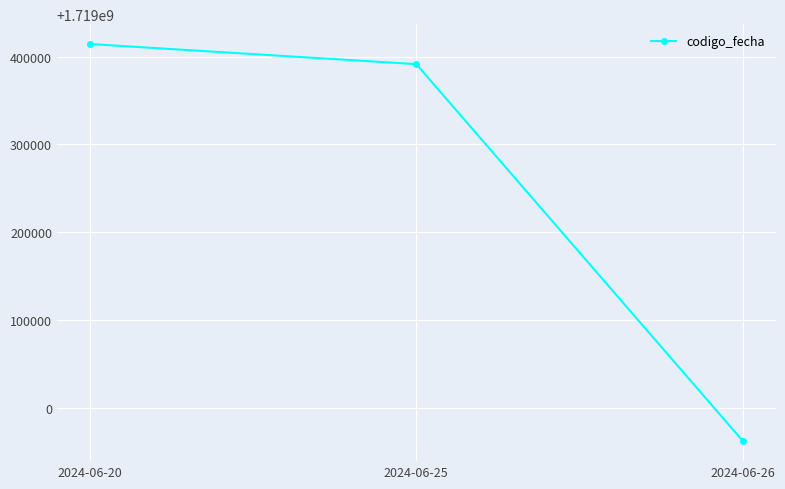

What is the change in value from 2024-06-25 to 2024-06-26?

-429248